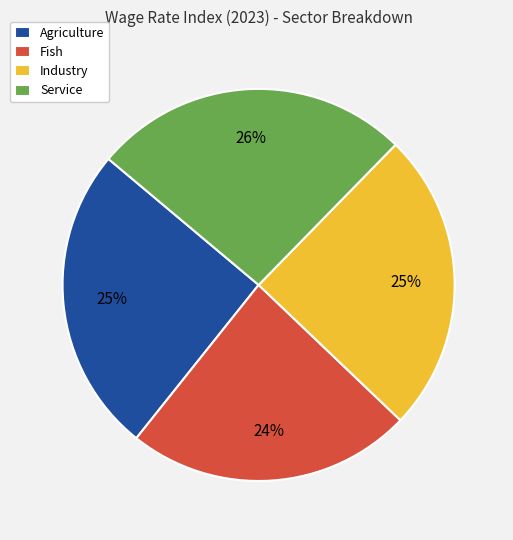

True or false: Agriculture accounts for 25% of the total.

True